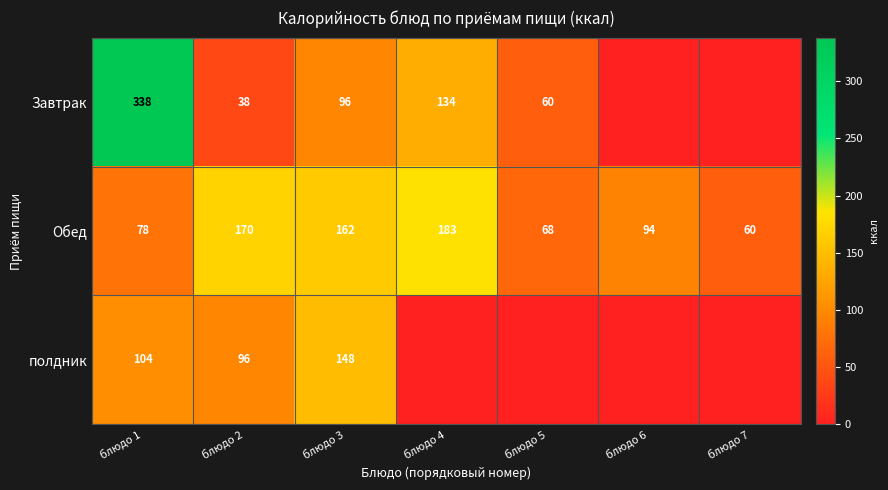

What is the spread (max minus min) of values at блюдо 1?

260